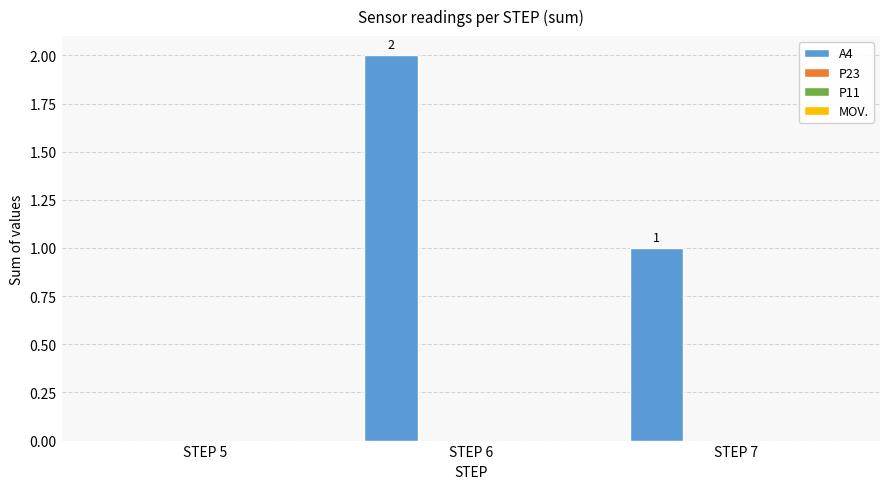

How many values are between 0 and 2?

3